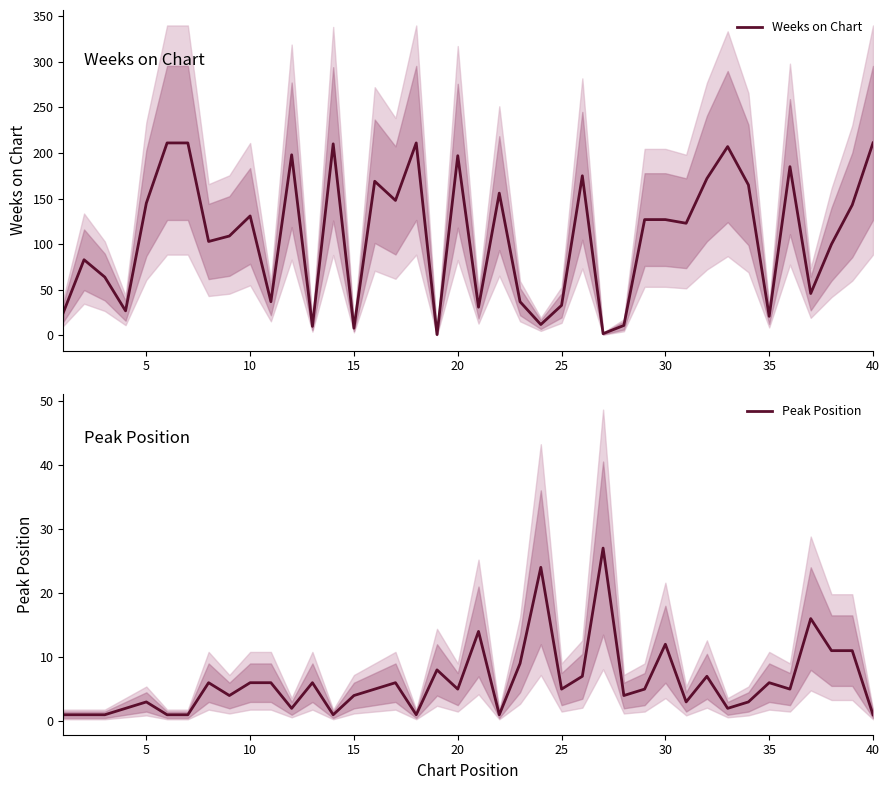

The value of Weeks on Chart at 30 is 127. True or false?

True